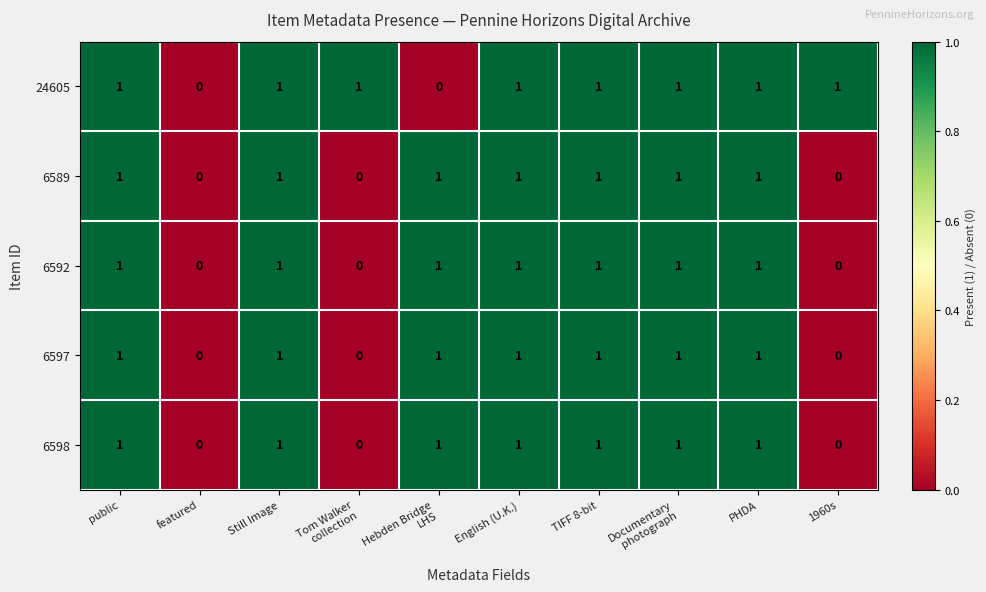

Count the 6597 values in the range 0 to 1.

10